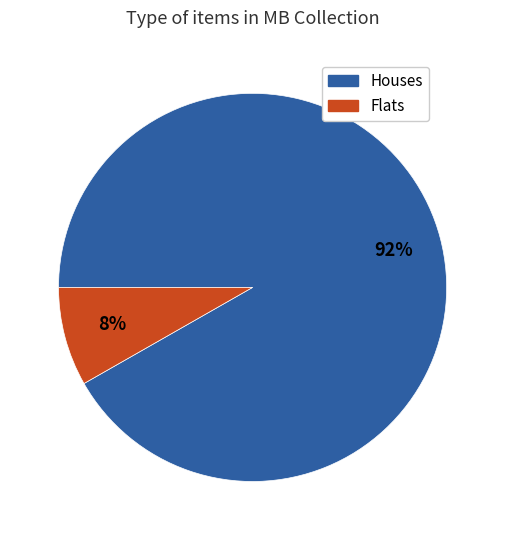

To the nearest percent, what is the average slice percentage?

50%